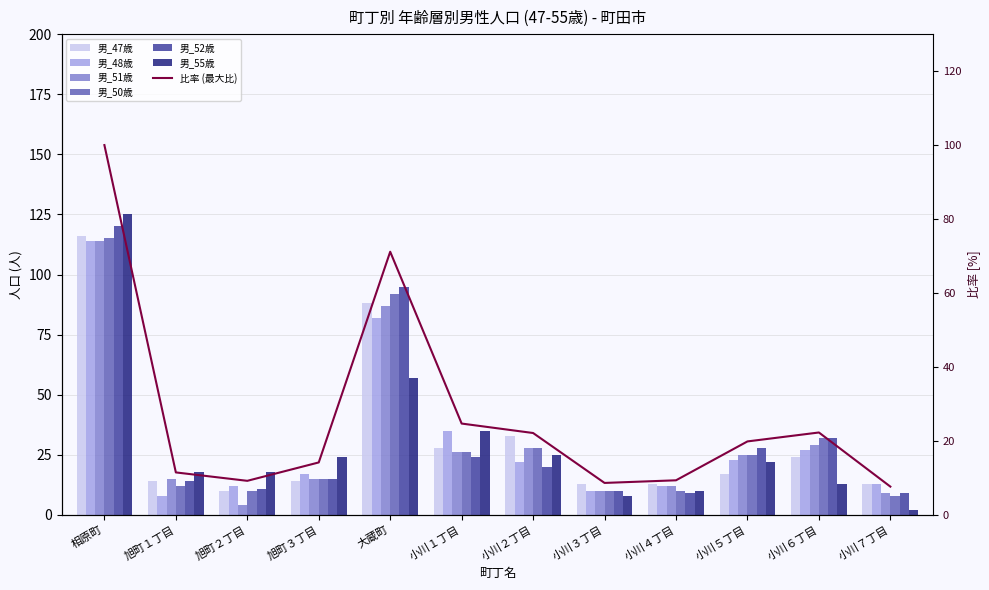

At which category is the sum across all series the highest?

相原町